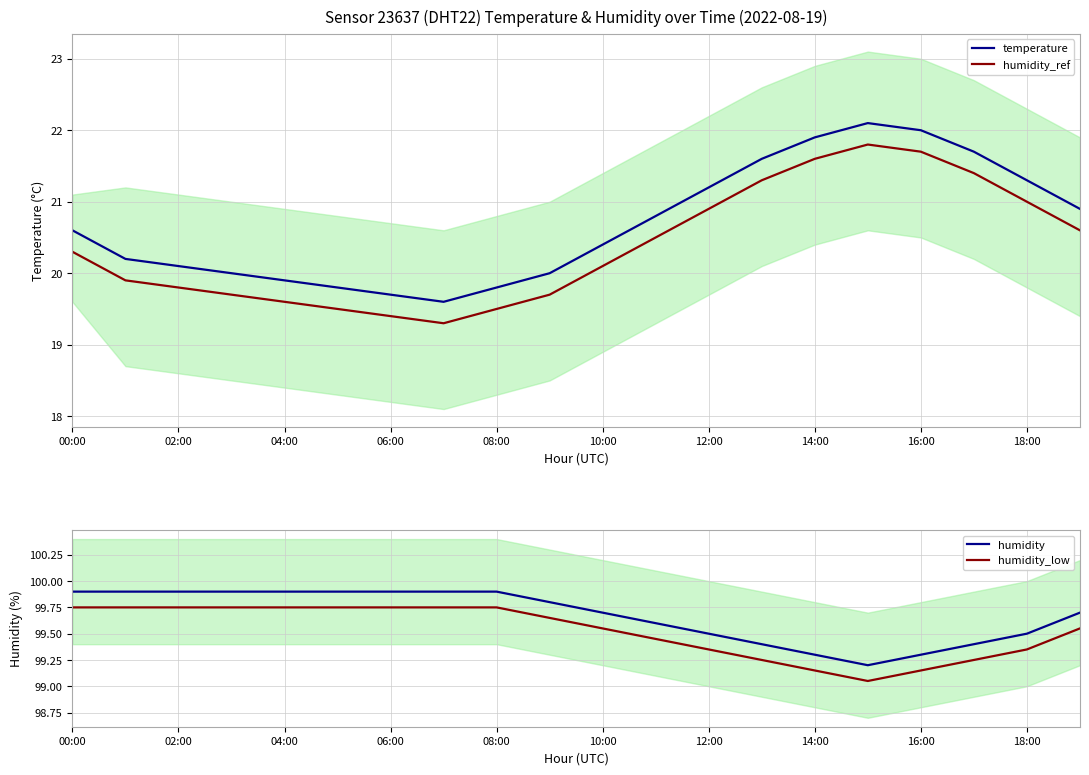

Which category has the highest value across all series?

00:00